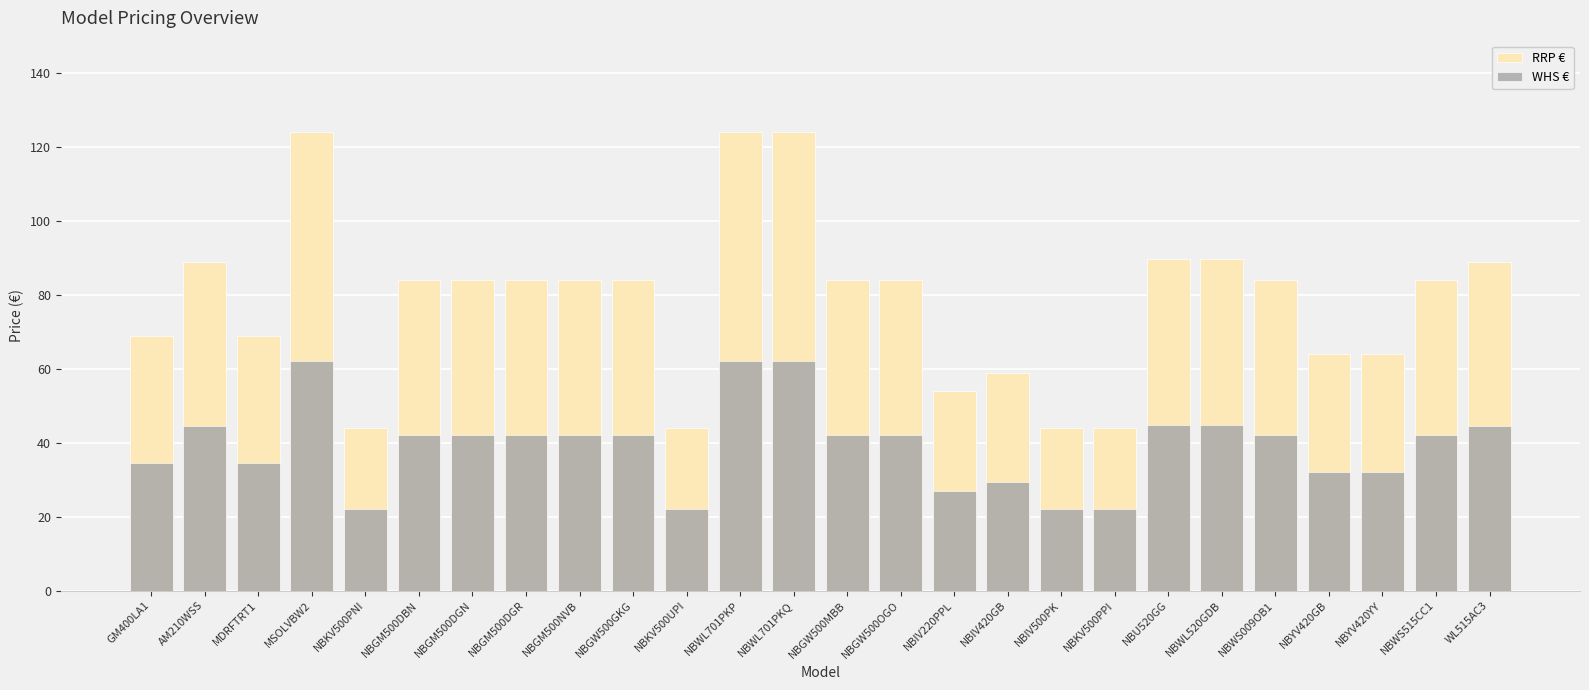

What is the difference between the maximum and minimum values in the WHS € series?

40.0